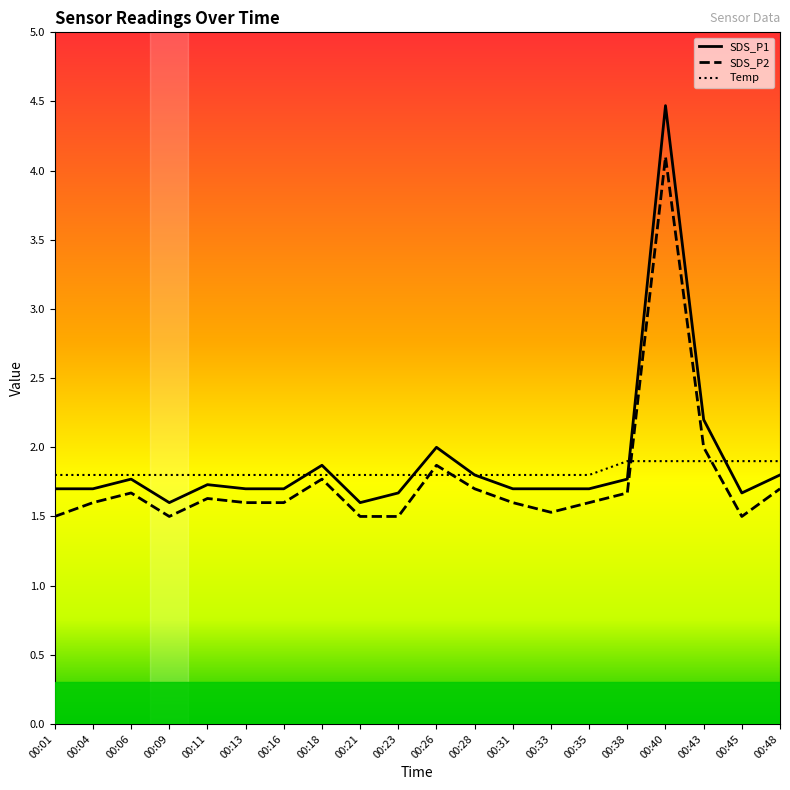

Between 00:21 and 00:01, which is larger?

00:01